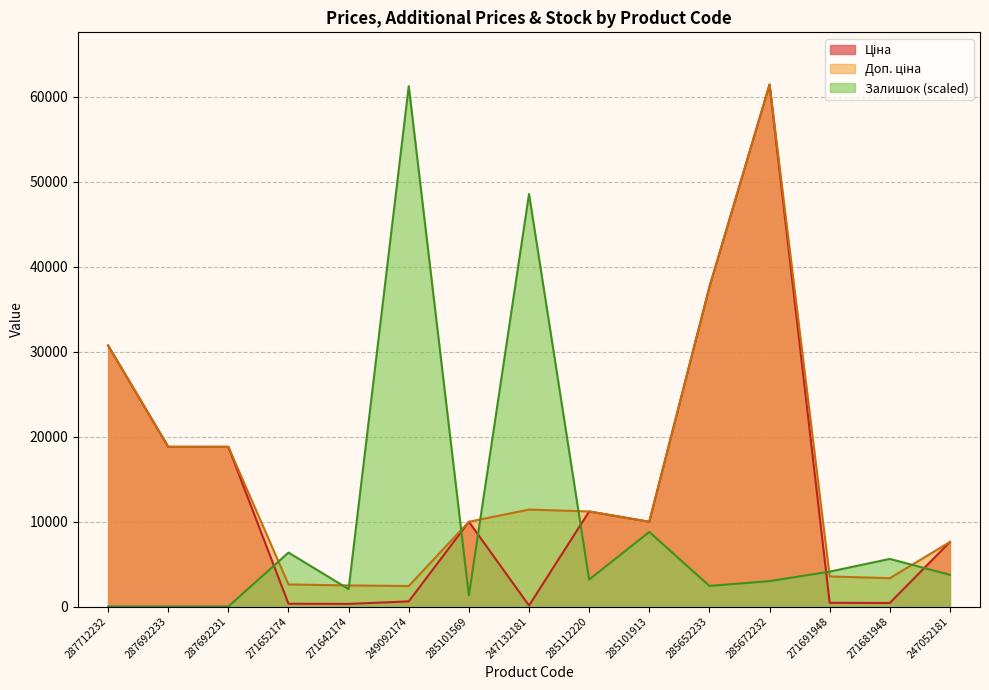

What is the sum of all Доп. ціна values?

231856.3